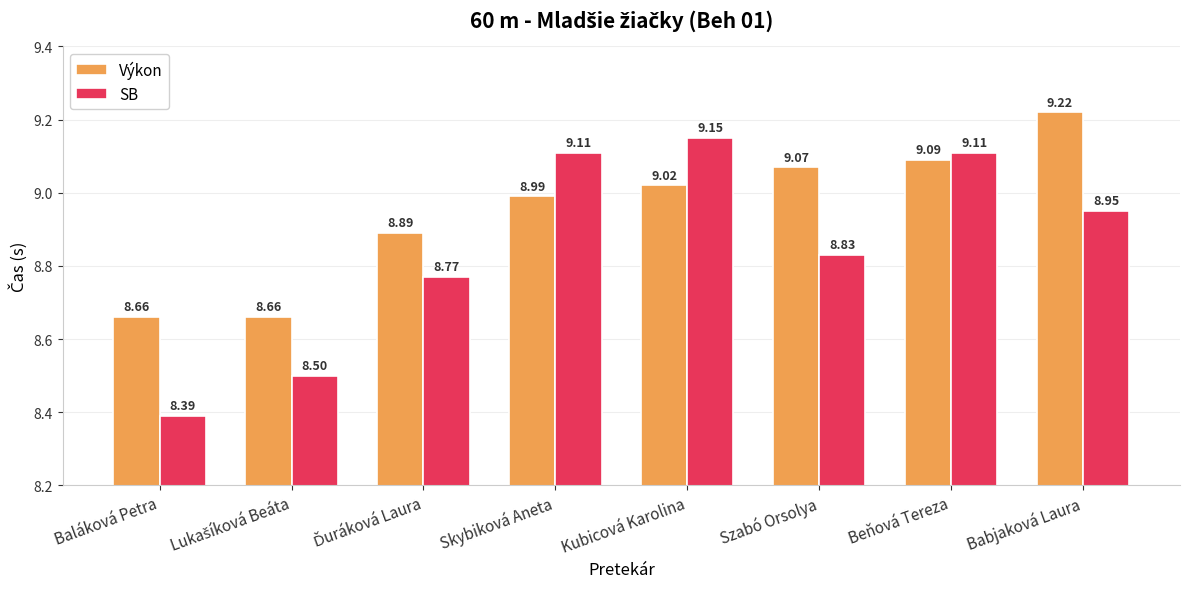

Are the bars horizontal?

No